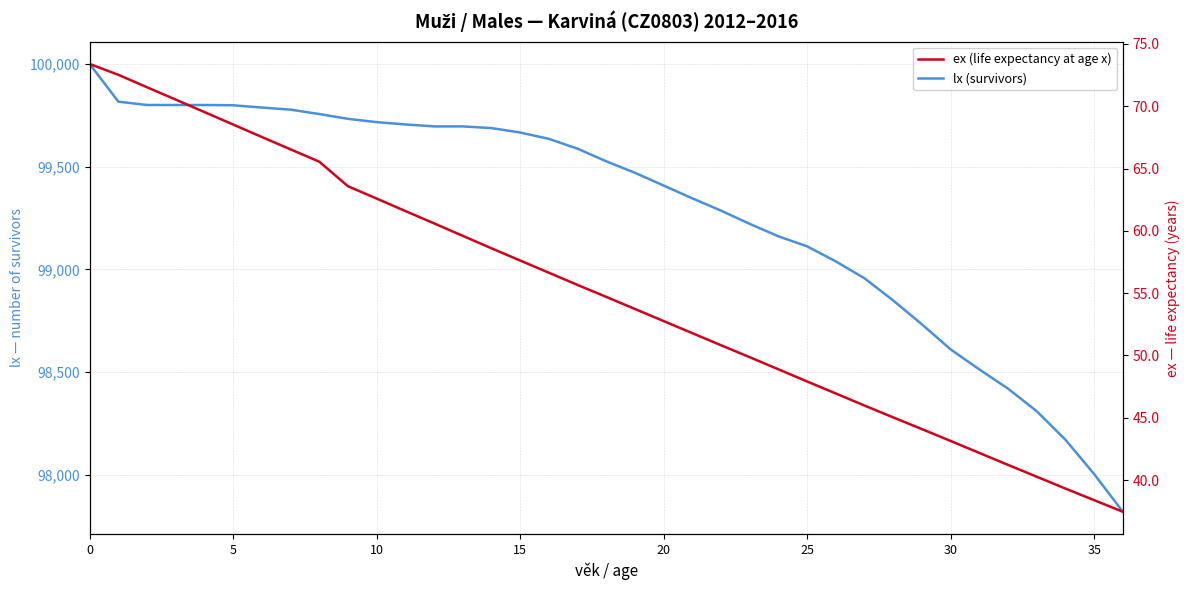

Which series has the largest total across all categories?

lx (survivors)